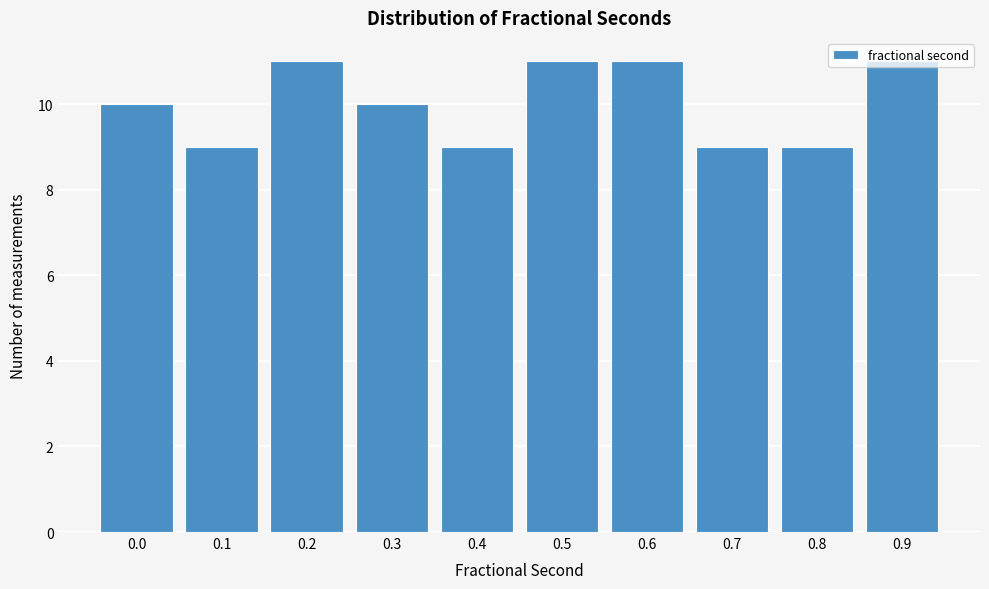

The value at 0.0 is 6. True or false?

False